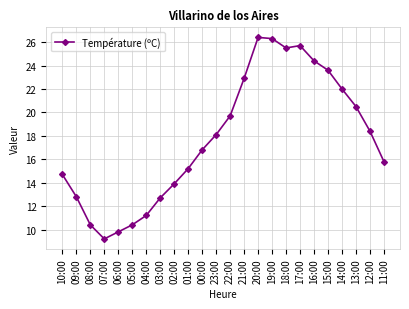

The chart shows a value of 12.2 at 18:00. True or false?

False